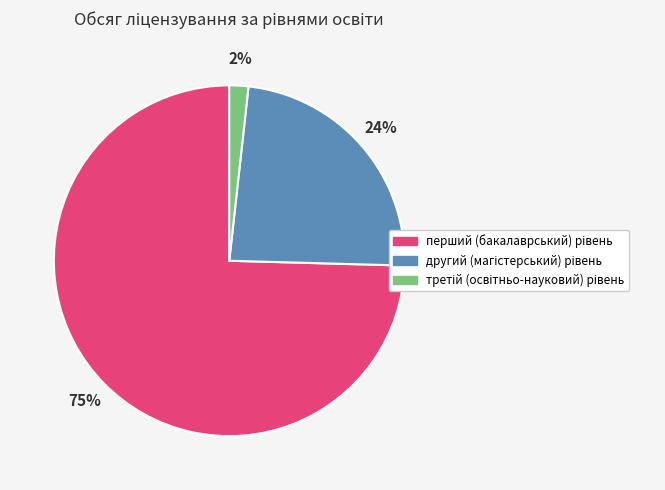

To the nearest percent, what is the average slice percentage?

33%